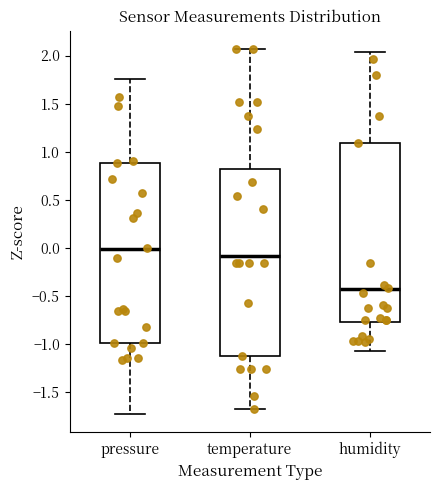

Reading left to right, read every box against the y-axis: the position of its median line, the range the box covers, and the ends of its whiskers. The values are not printed on the chart, so give them approximately, as read against the axis.

pressure: median 0.00, box -1.00 to 0.90, whiskers -1.70 to 1.75
temperature: median -0.10, box -1.10 to 0.80, whiskers -1.70 to 2.05
humidity: median -0.40, box -0.75 to 1.10, whiskers -1.05 to 2.05